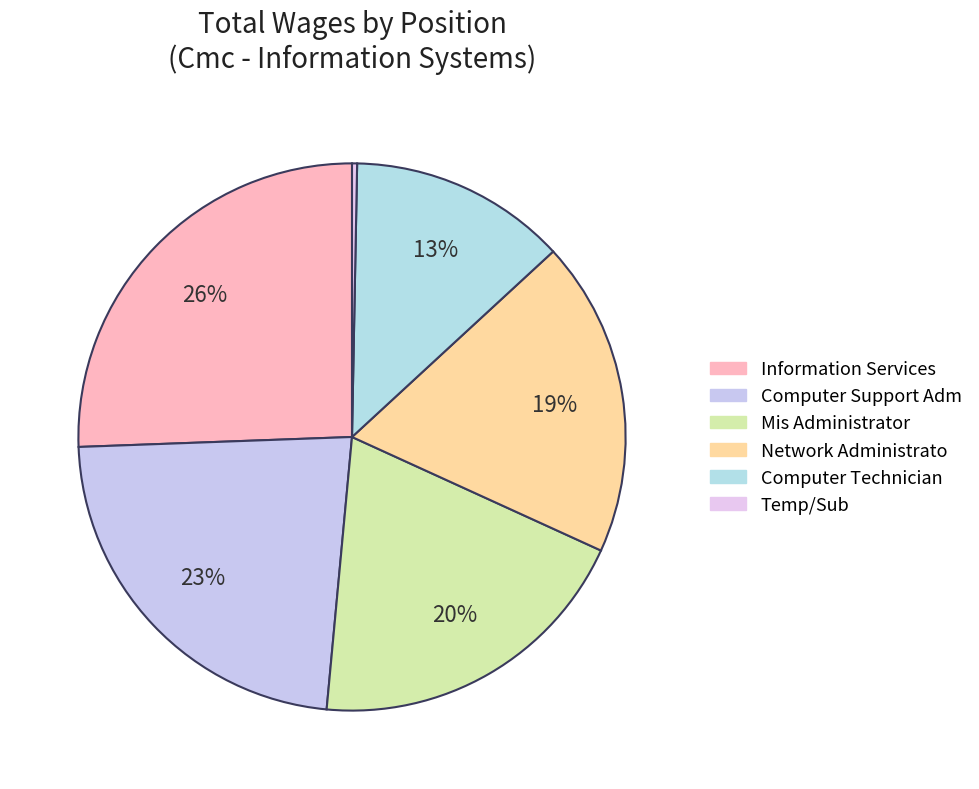

Which slice is the smallest?

Temp/Sub